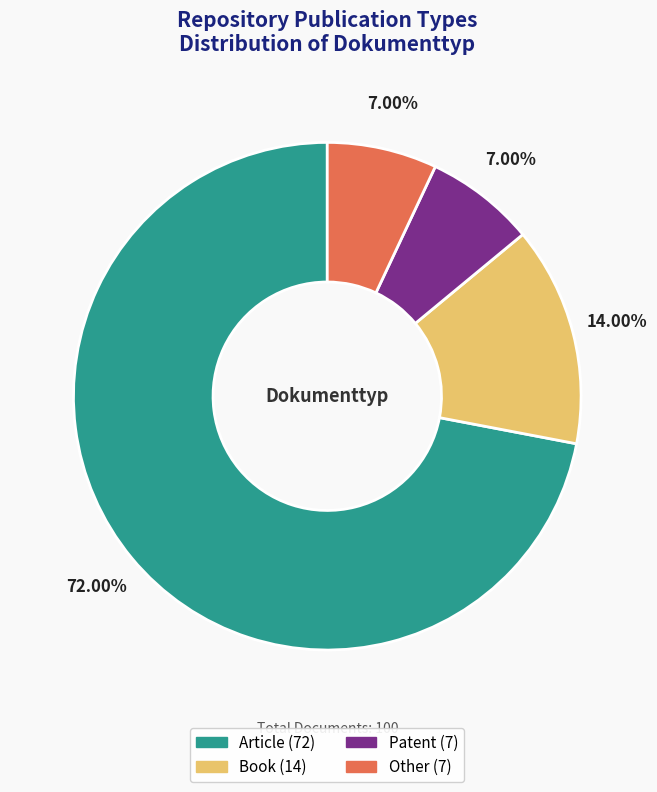

Which category has the biggest portion of the pie?

Article